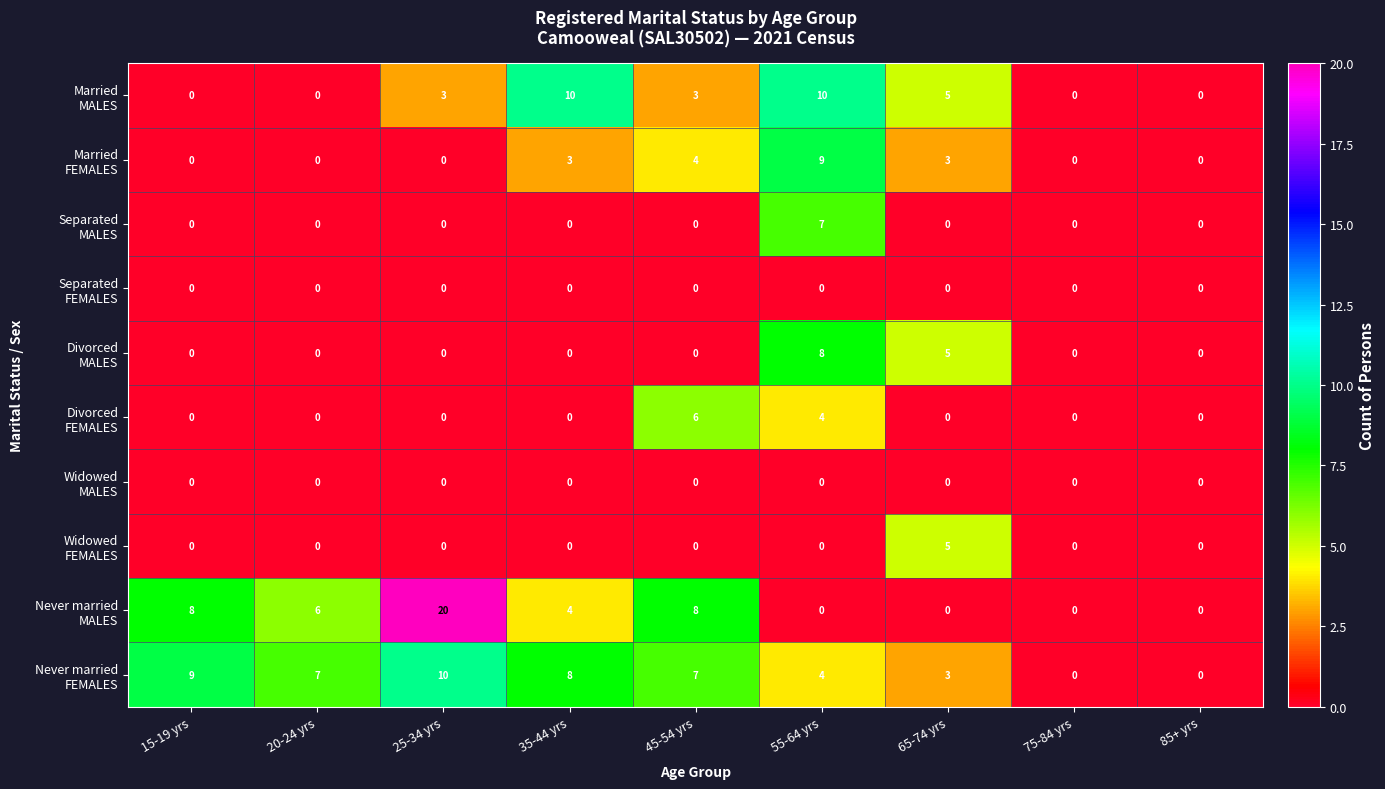

What is the difference between the highest and lowest values at 20-24 yrs?

7